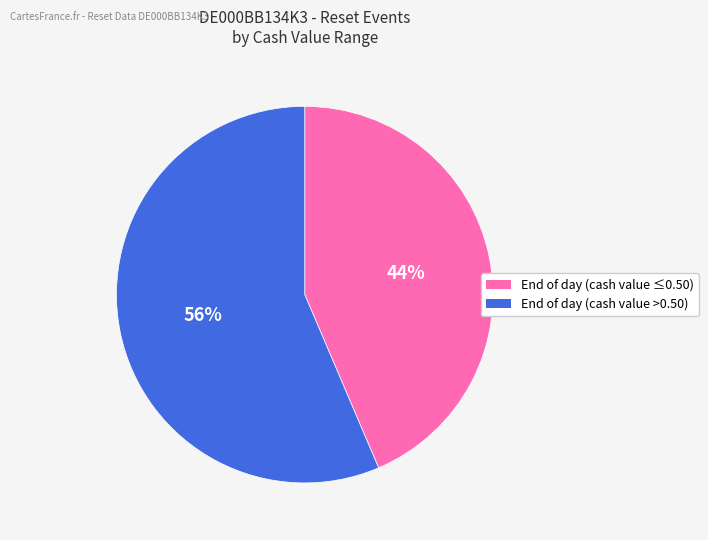

Is there a majority slice in this chart?

Yes